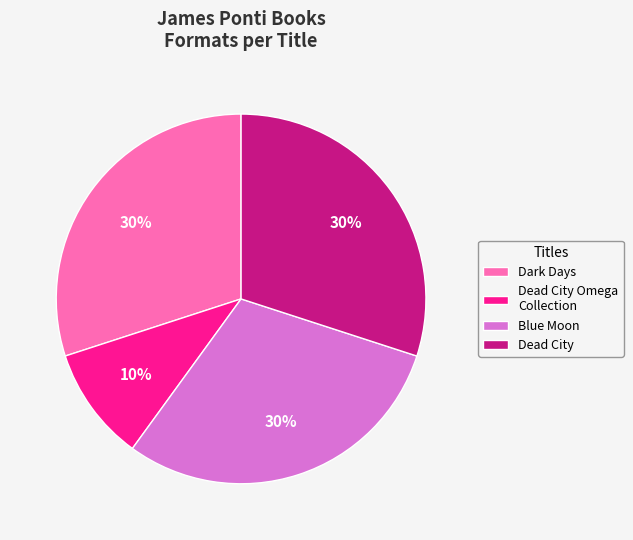

What is the ratio of the value at Dead City Omega Collection to the value at Blue Moon?

0.3